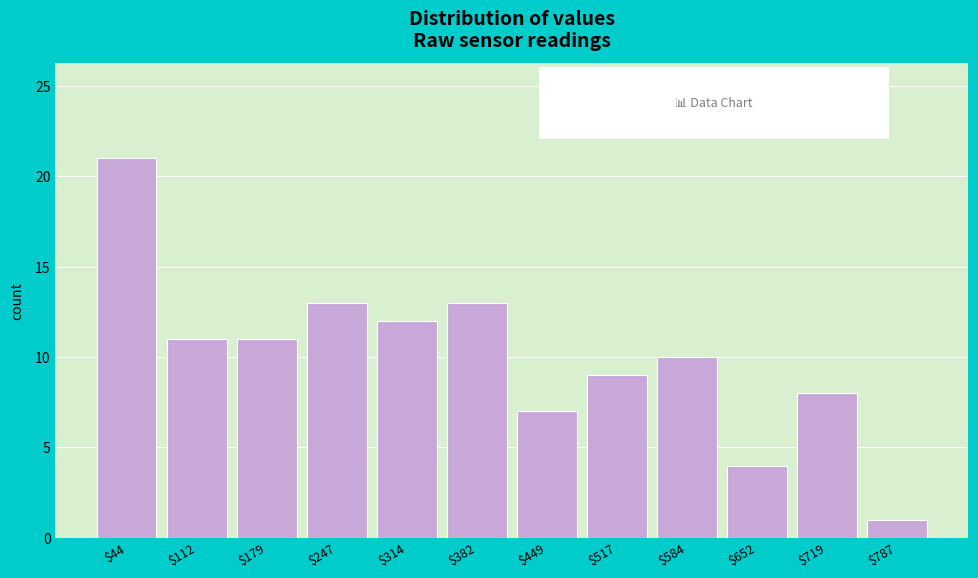

Reading left to right, transcribe all the data shown in this chart.

21	11	11	13	12	13	7	9	10	4	8	1